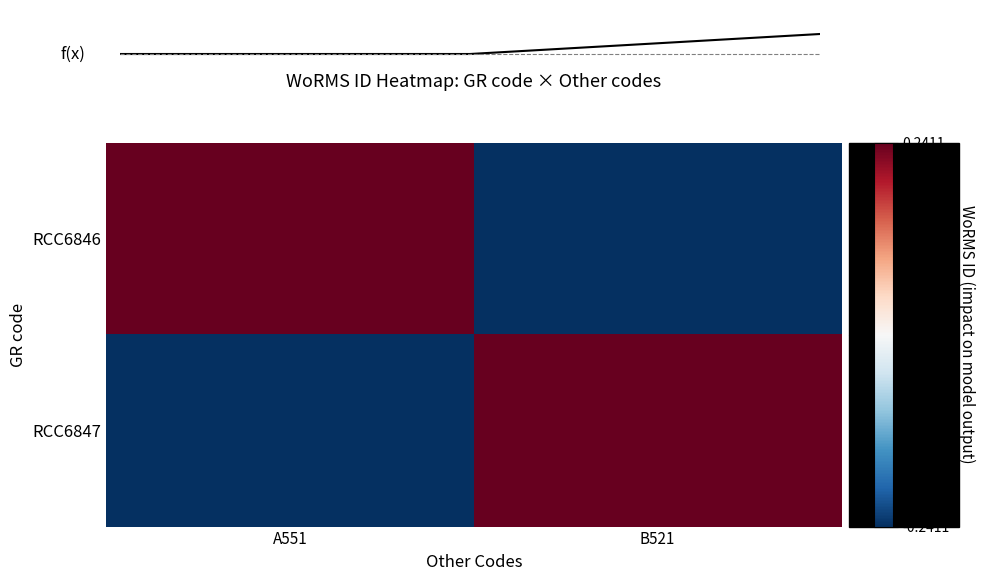

What is the smallest value displayed?

-0.2